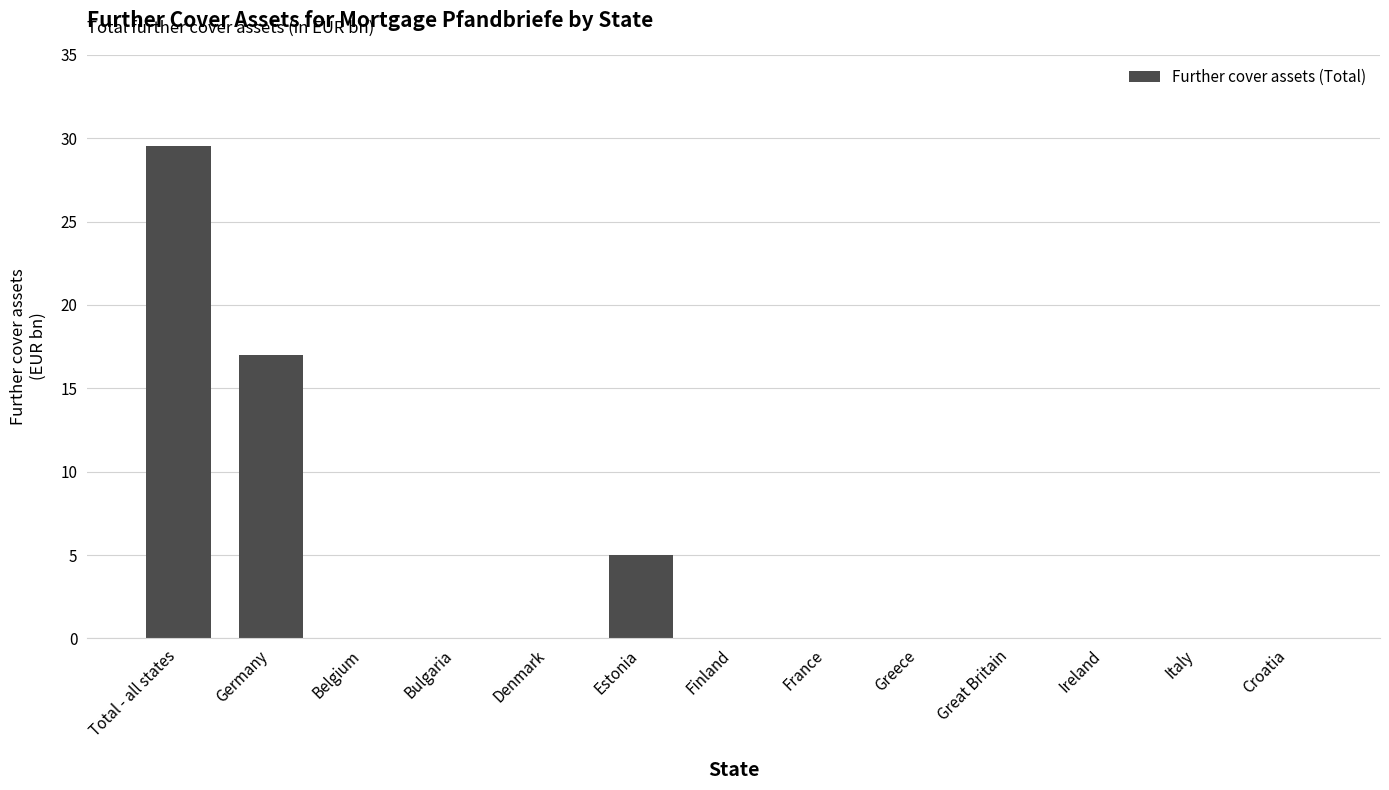

Reading right to left, list all the values displayed in this chart.

0.0	0.0	0.0	0.0	0.0	0.0	0.0	5.0	0.0	0.0	0.0	17.0	29.5